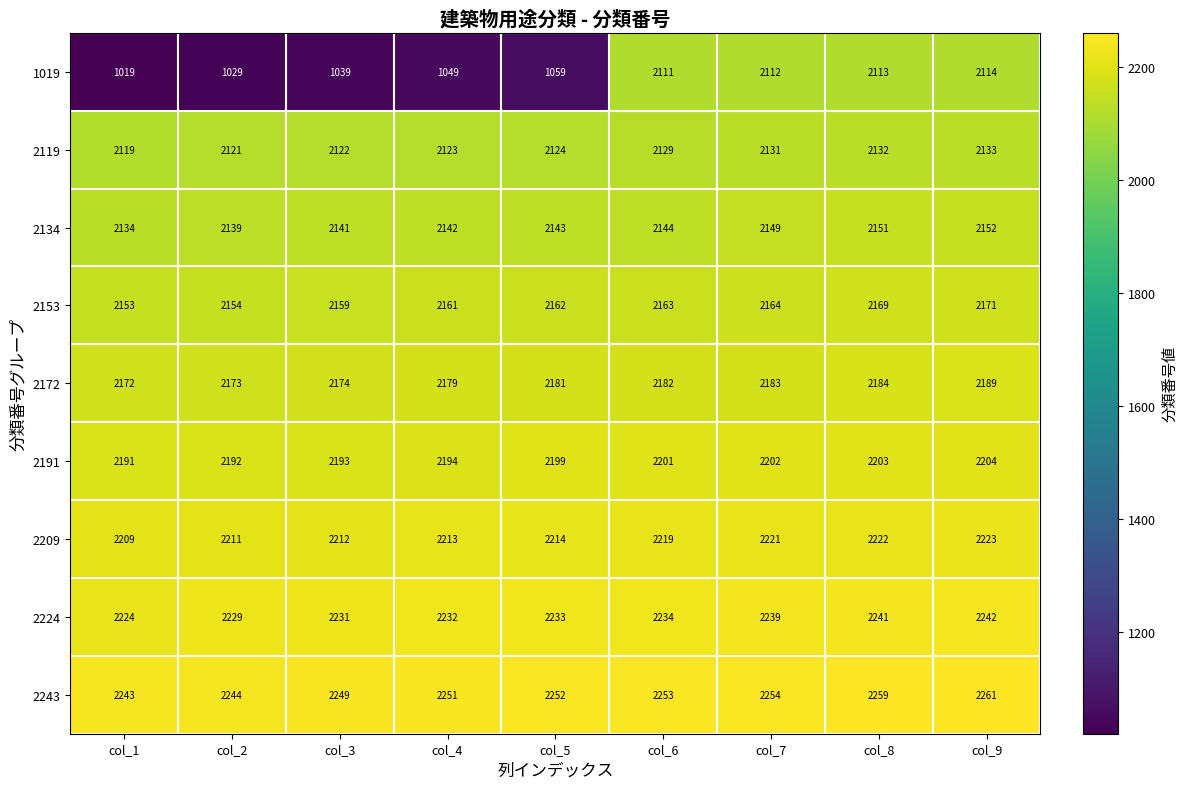

Which label corresponds to the smallest value in the chart?

col_1